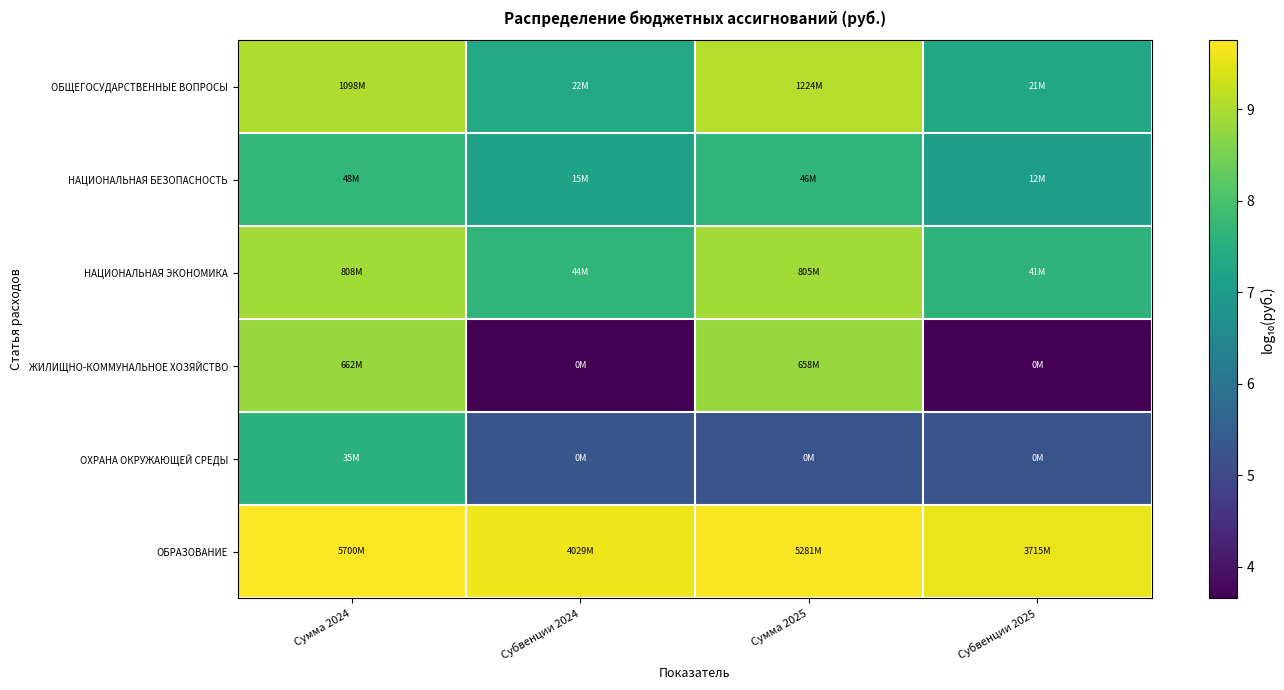

What is the minimum value shown in the chart?

3.7